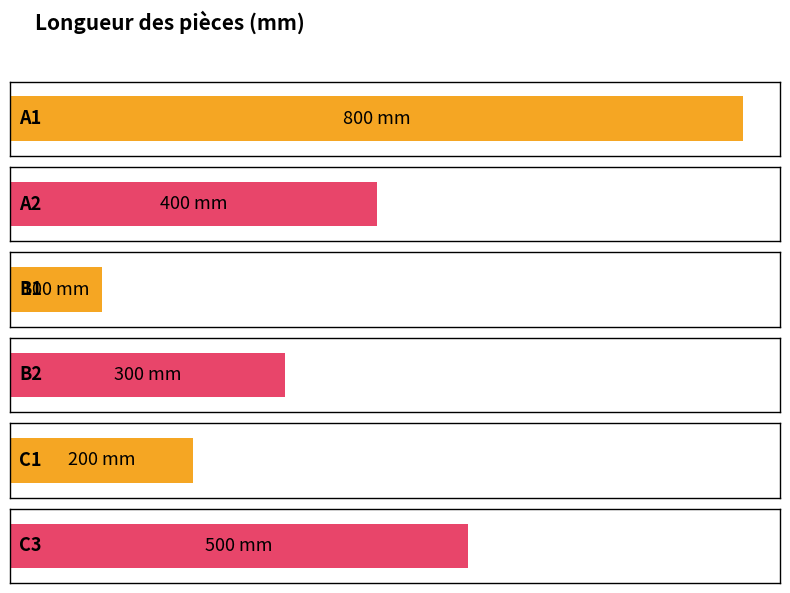

What is the maximum value shown in the chart?

800